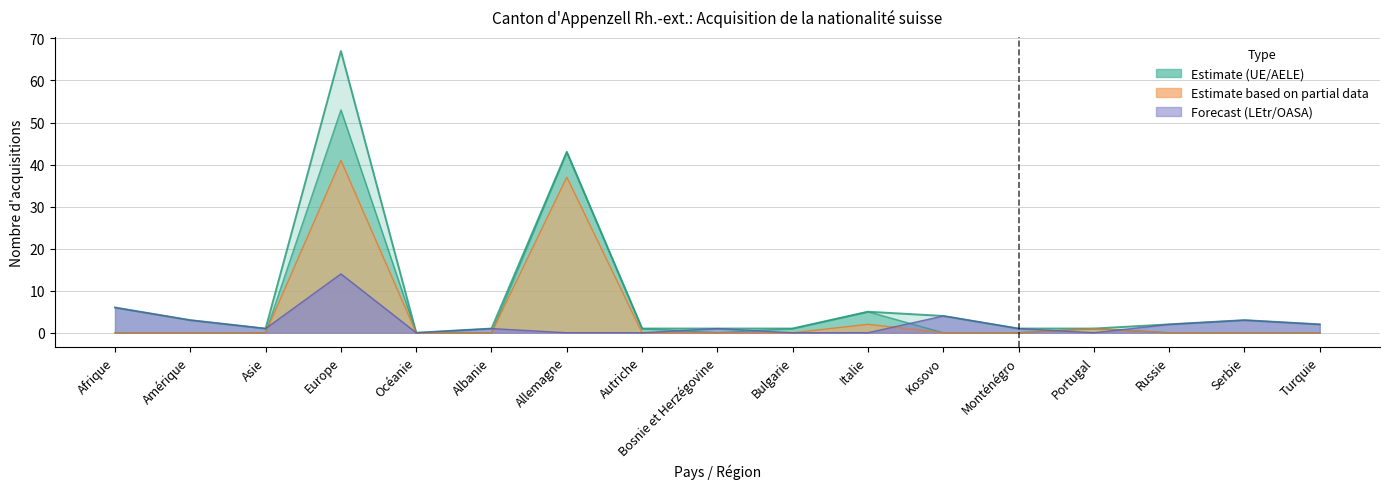

Is the value of Total UE/AELE at Bosnie et Herzégovine greater than the value of Naturalisations (UE) at Turquie?

No